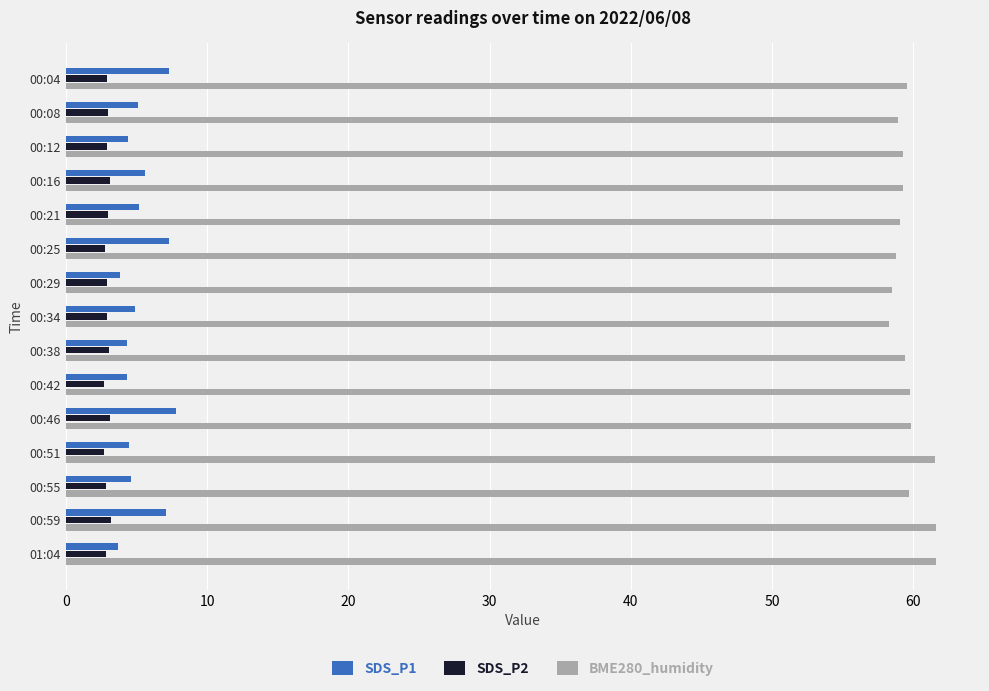

True or false: BME280_humidity has a value of 92.1 at 00:04.

False